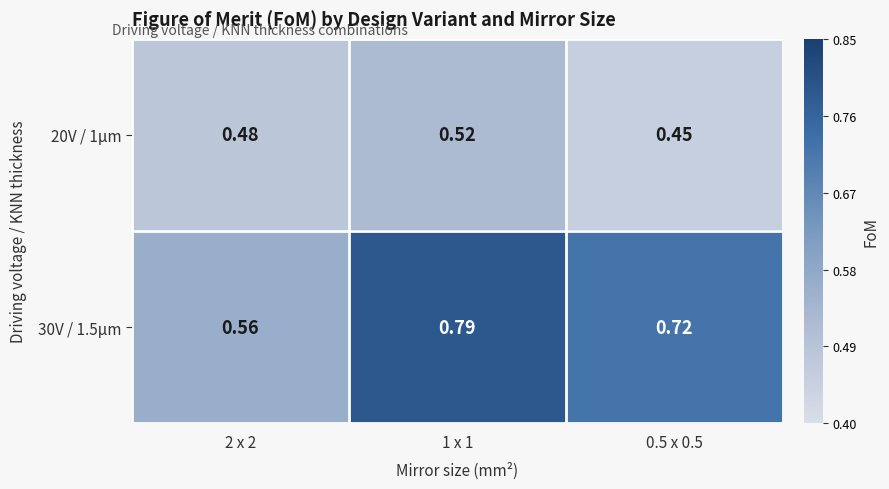

List the series in order of their peak value, highest first.

30V / 1.5µm, 20V / 1µm